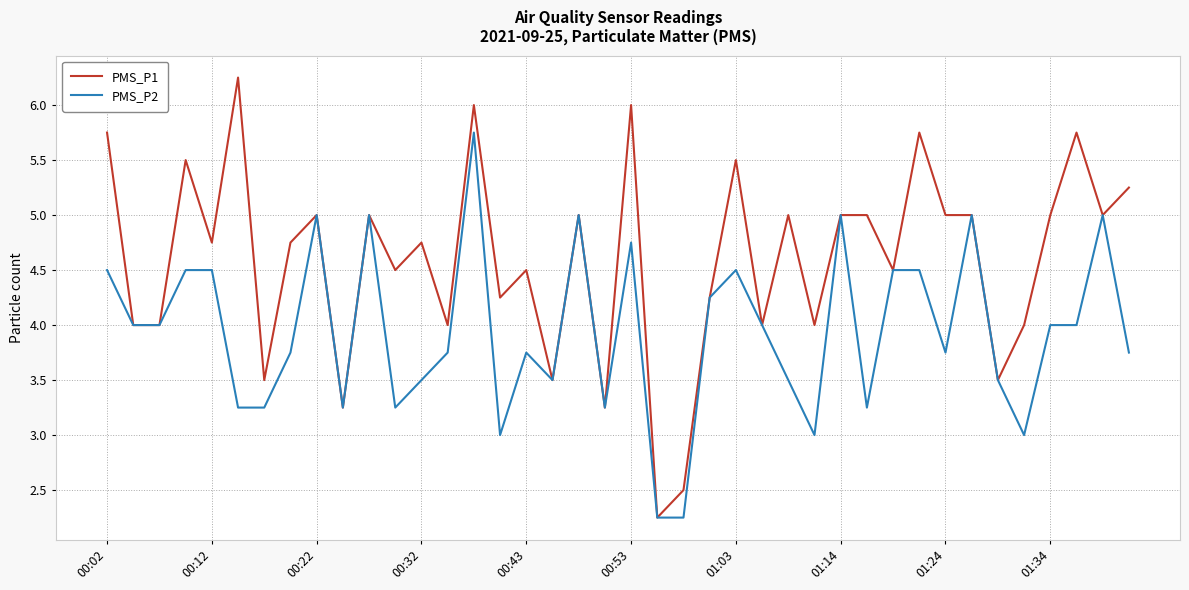

Which series has the largest total across all categories?

PMS_P1